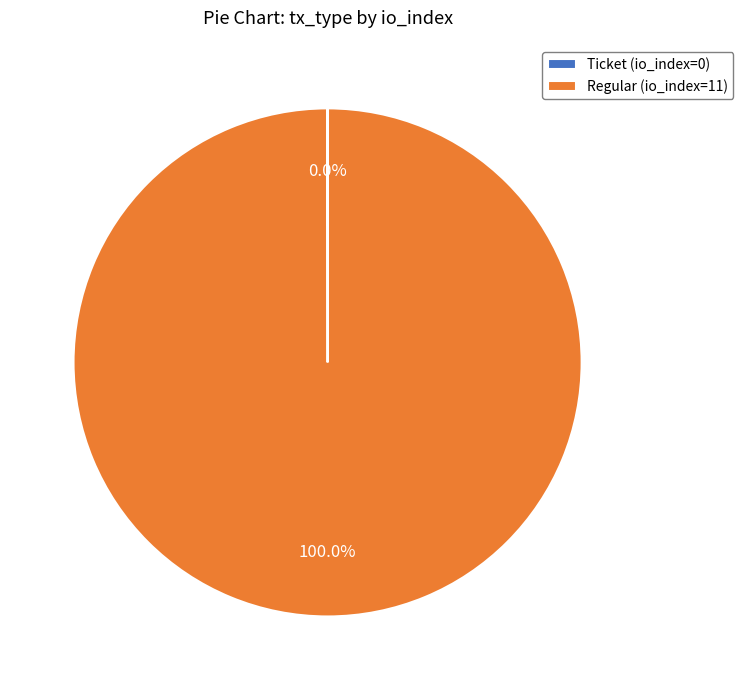

Which slice represents more than half of the pie?

Regular (io_index=11)